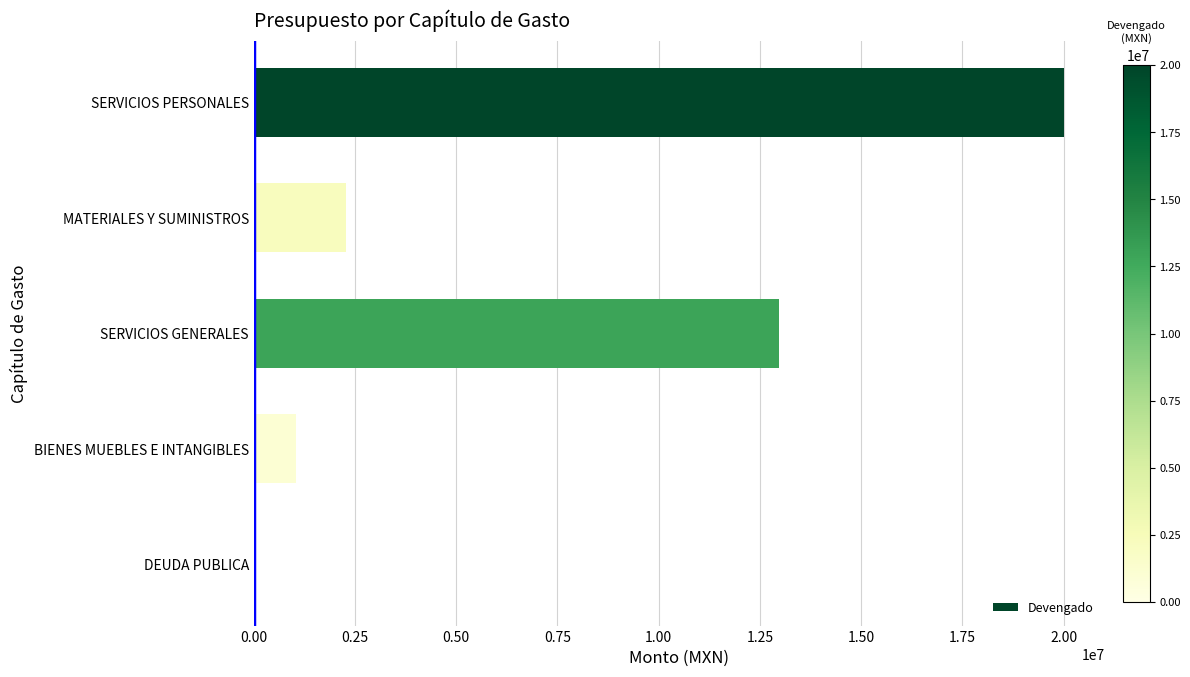

What is the change in value from SERVICIOS GENERALES to BIENES MUEBLES E INTANGIBLES?

-11925658.4